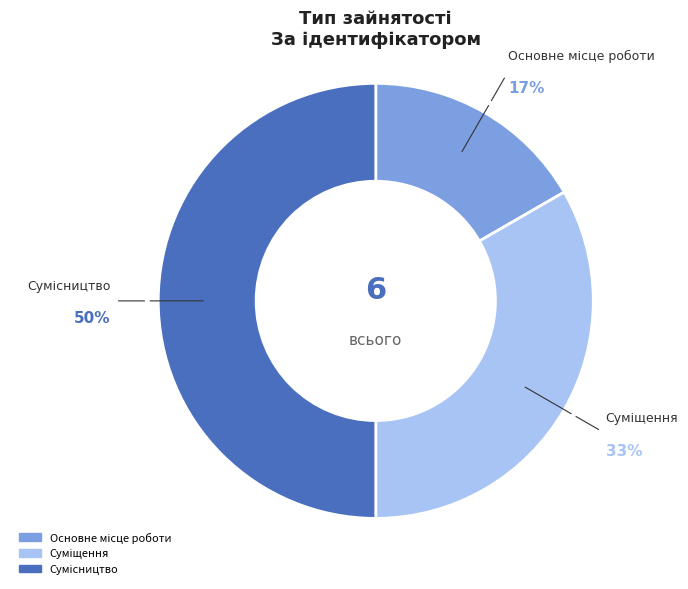

To the nearest percent, what is the average slice percentage?

33%